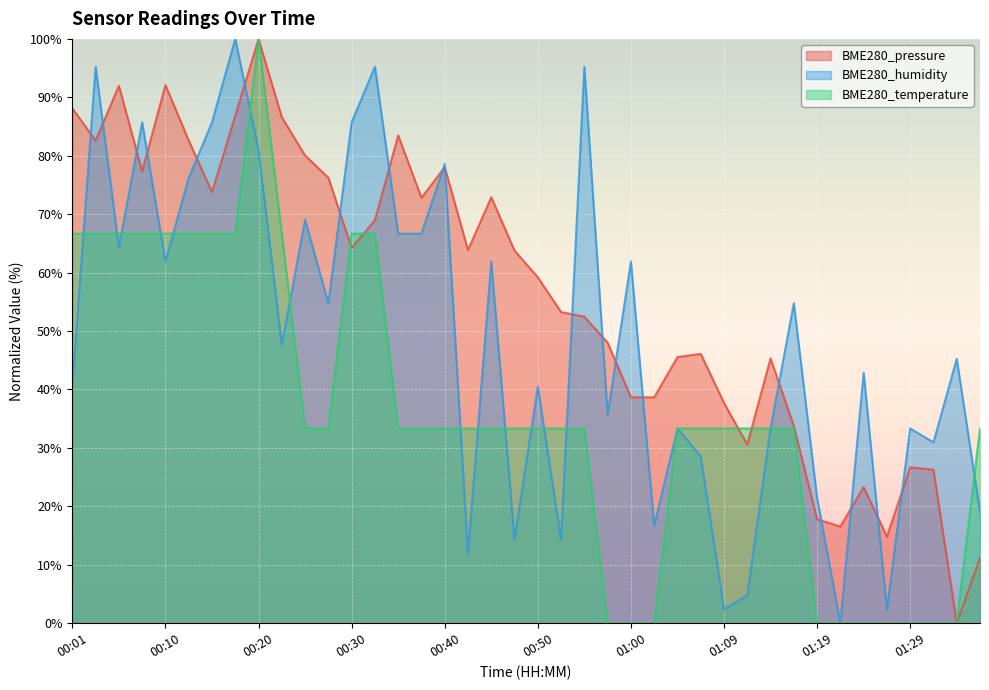

The BME280_temperature series shows 66.7 at 00:08. True or false?

True